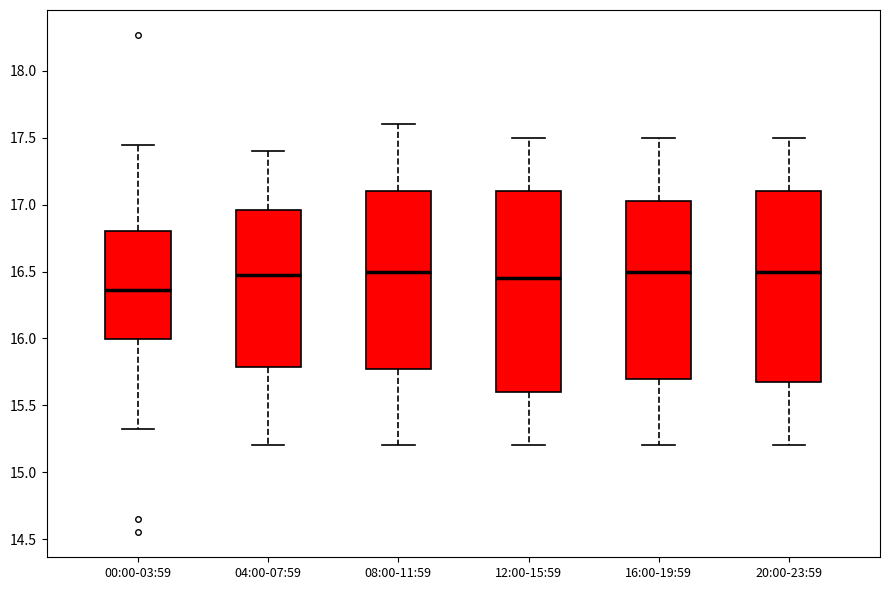

Reading left to right, transcribe this box plot: for each box, give where its median line is, the range the box spans, and where its two whiskers end, as read against the y-axis. The values are not printed on the chart, so give them approximately, as read against the axis.

00:00-03:59: median 16.35, box 16.00 to 16.80, whiskers 15.30 to 17.45
04:00-07:59: median 16.50, box 15.80 to 16.95, whiskers 15.20 to 17.40
08:00-11:59: median 16.50, box 15.80 to 17.10, whiskers 15.20 to 17.60
12:00-15:59: median 16.45, box 15.60 to 17.10, whiskers 15.20 to 17.50
16:00-19:59: median 16.50, box 15.70 to 17.05, whiskers 15.20 to 17.50
20:00-23:59: median 16.50, box 15.70 to 17.10, whiskers 15.20 to 17.50